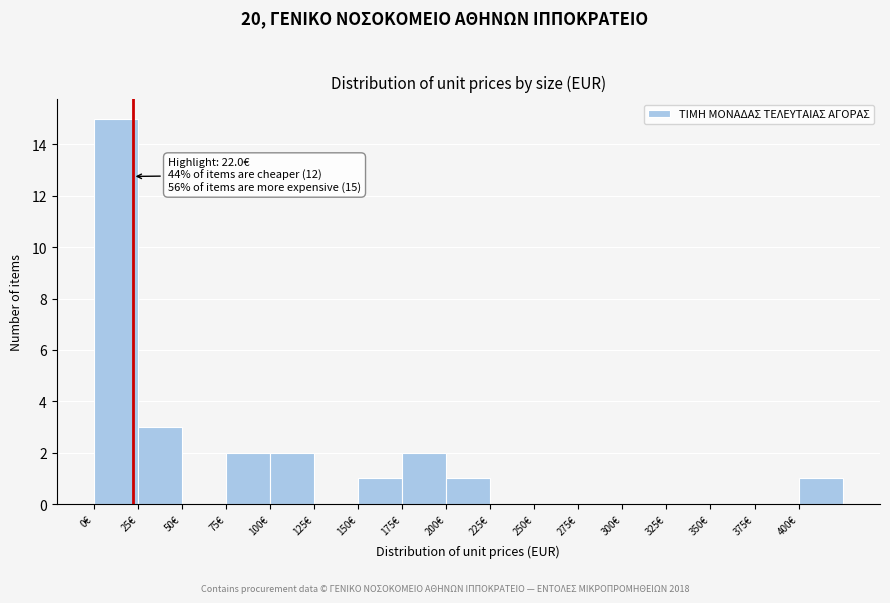

Which range on the x-axis has the tallest bar?

0 to 25